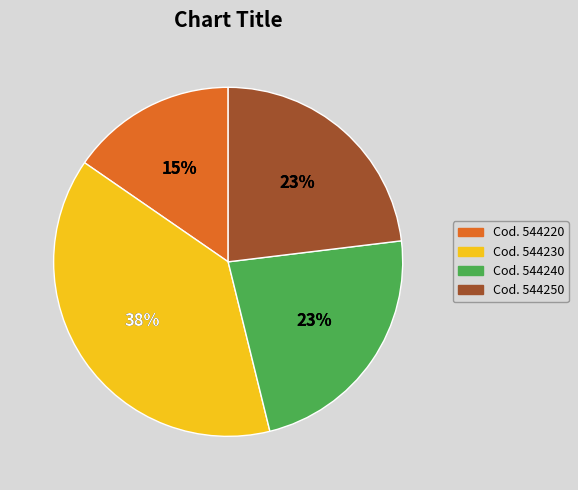

Rank the categories by value from highest to lowest.

544230, 544240, 544250, 544220